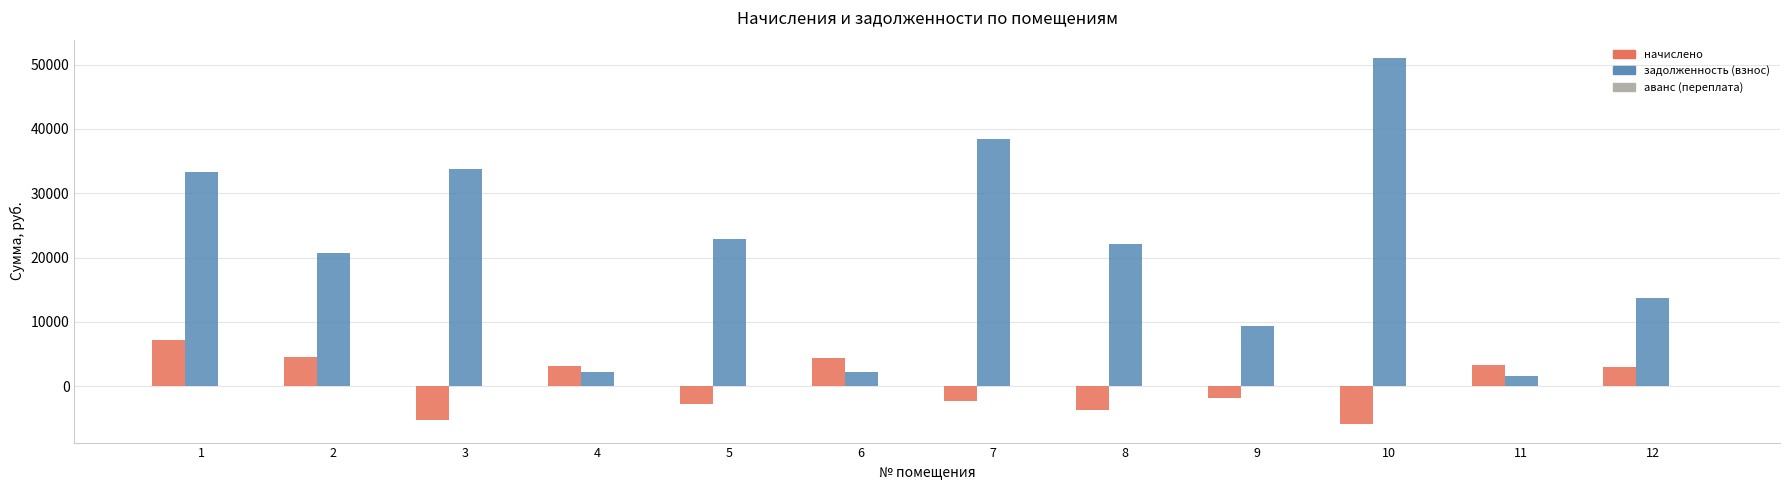

What is the highest value of the задолженность (взнос) series?

51033.6